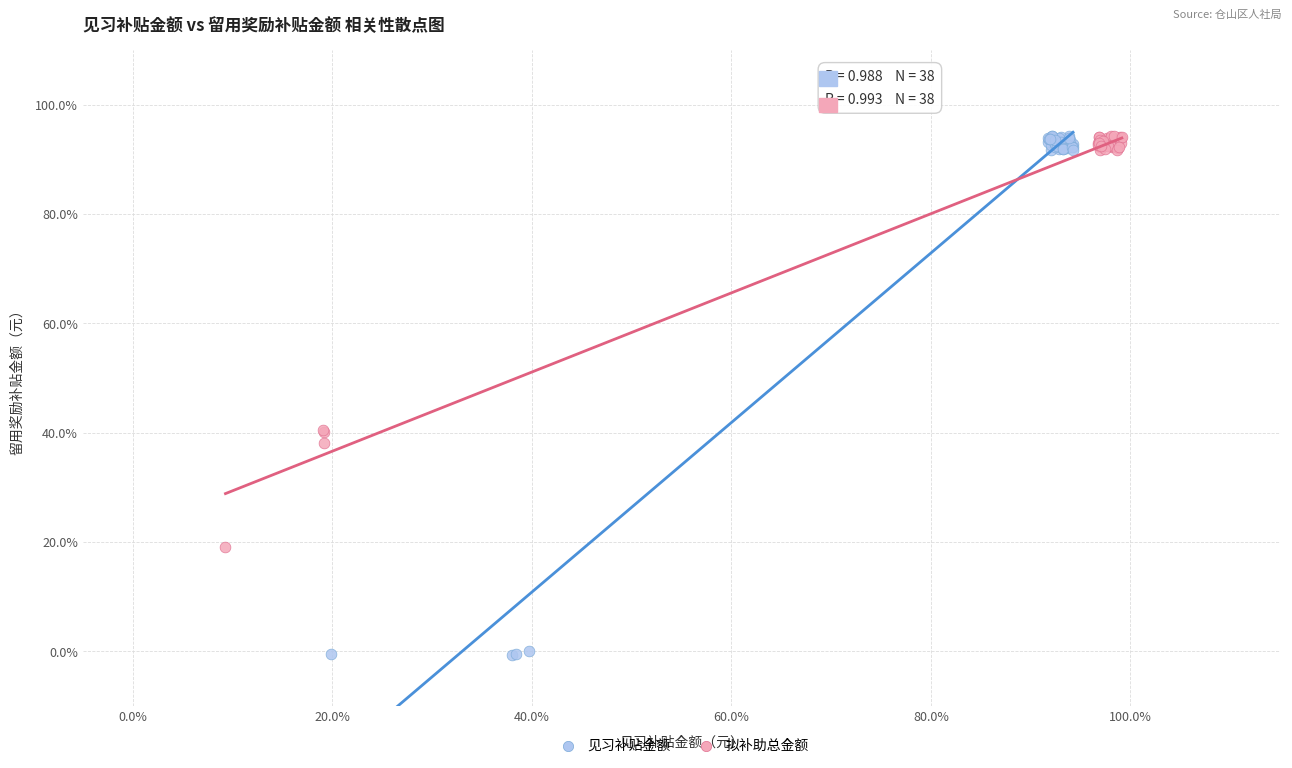

What are all the series names shown in the legend?

见习补贴金额, 拟补助总金额